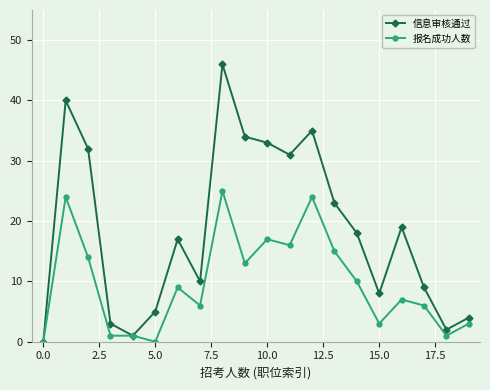

True or false: 报名成功人数 has more than 2 points higher than both neighbors.

True